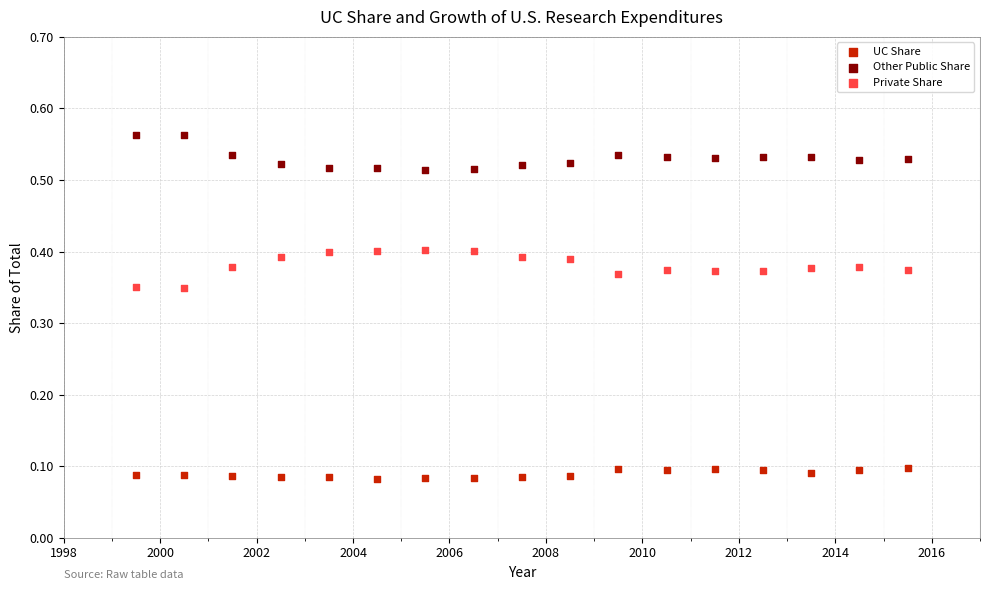

Across all data points, what is the range of X values (max minus min)?

16.0